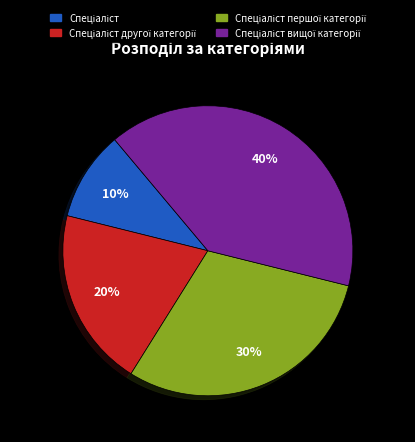

How many segments does this pie chart have?

4